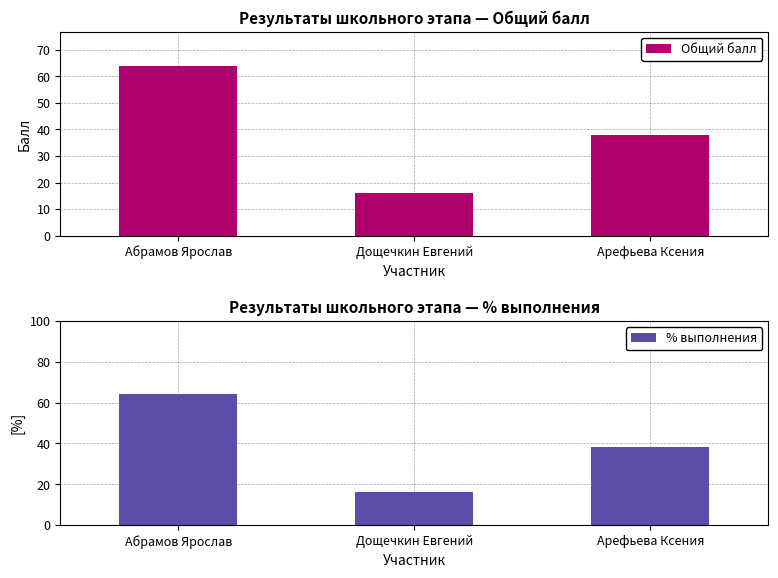

Count the Общий балл values in the range 16 to 64.

3